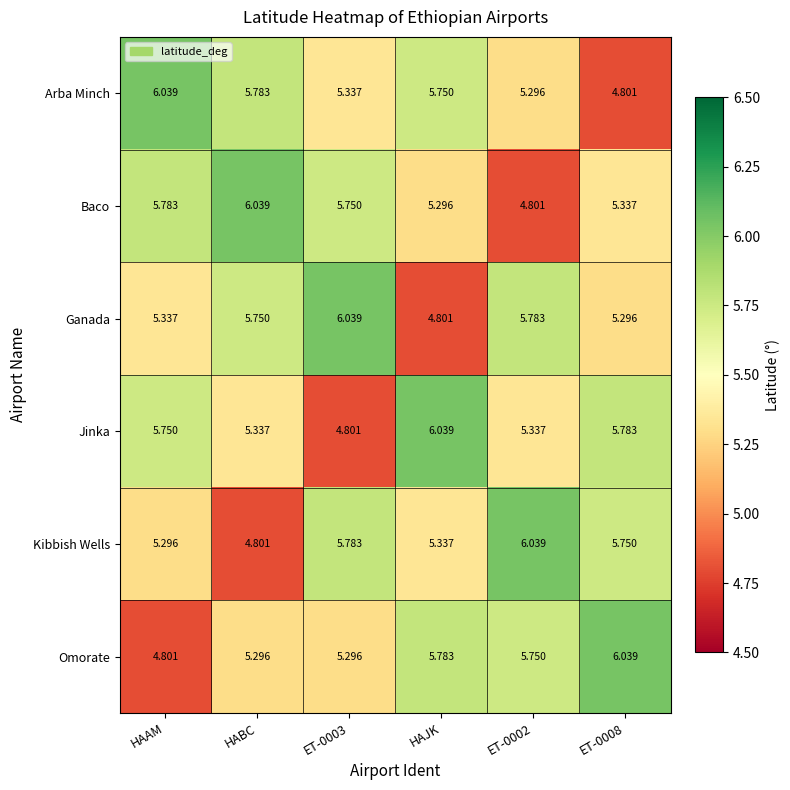

Which series has the largest total across all categories?

Jinka